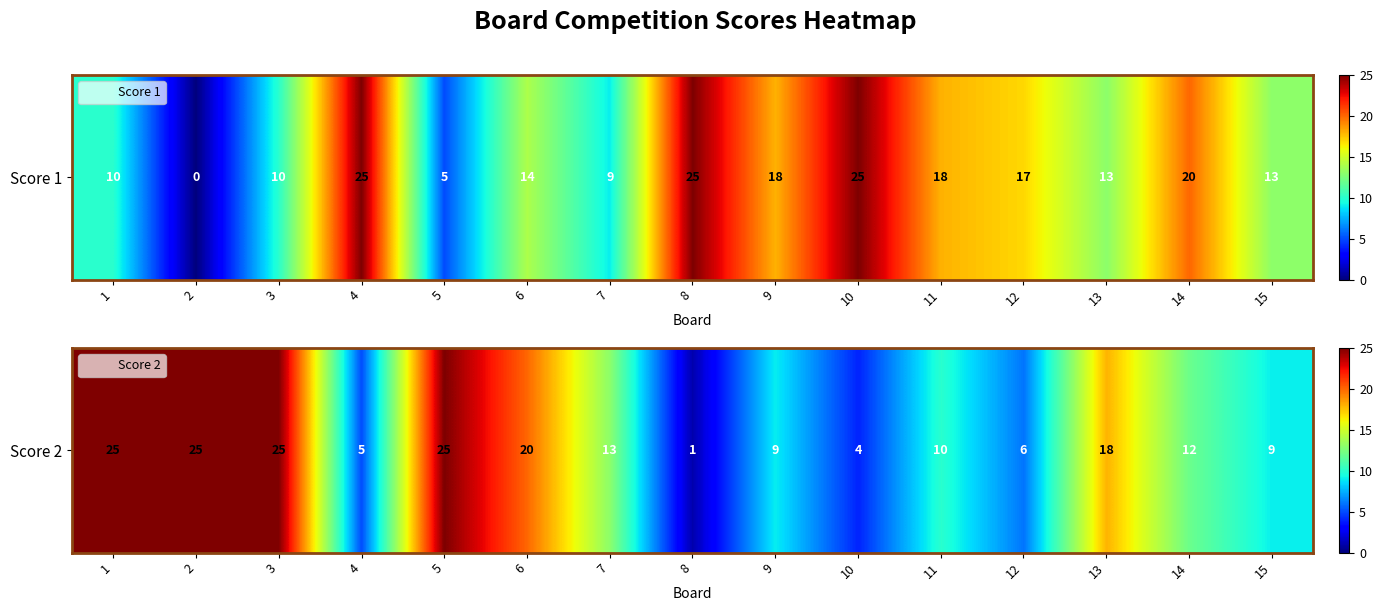

What is the difference between the maximum and minimum values?

24